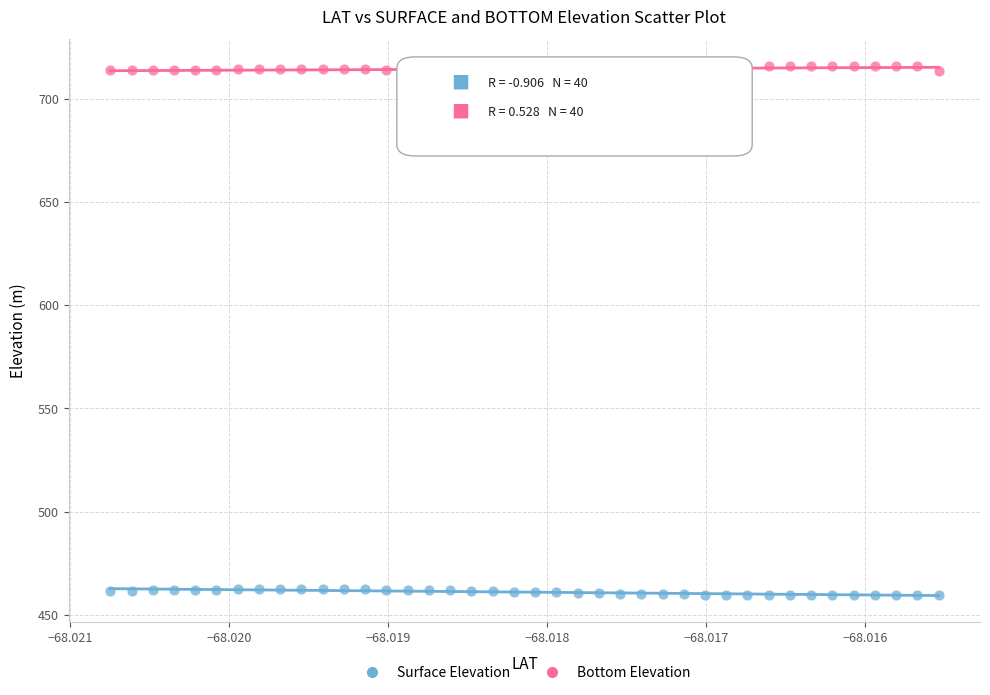

Which series reaches the minimum Y coordinate?

Surface Elevation